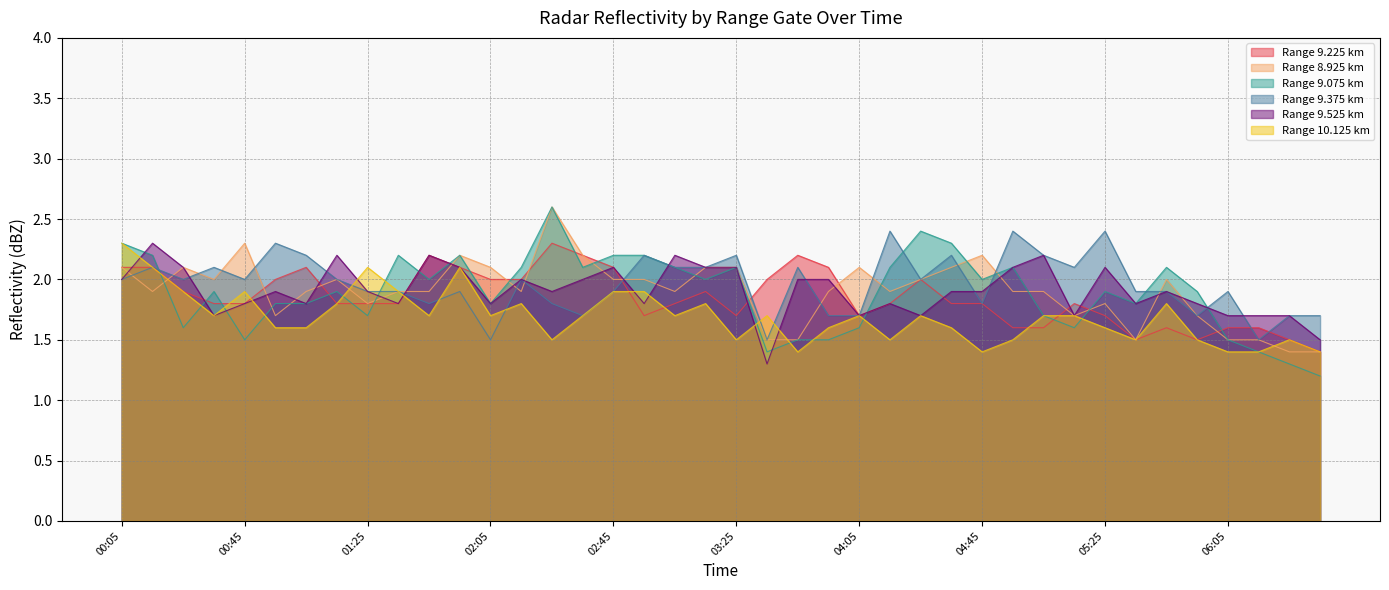

What is the sum of the 9.525 values at 06:15 and 00:05?

3.7